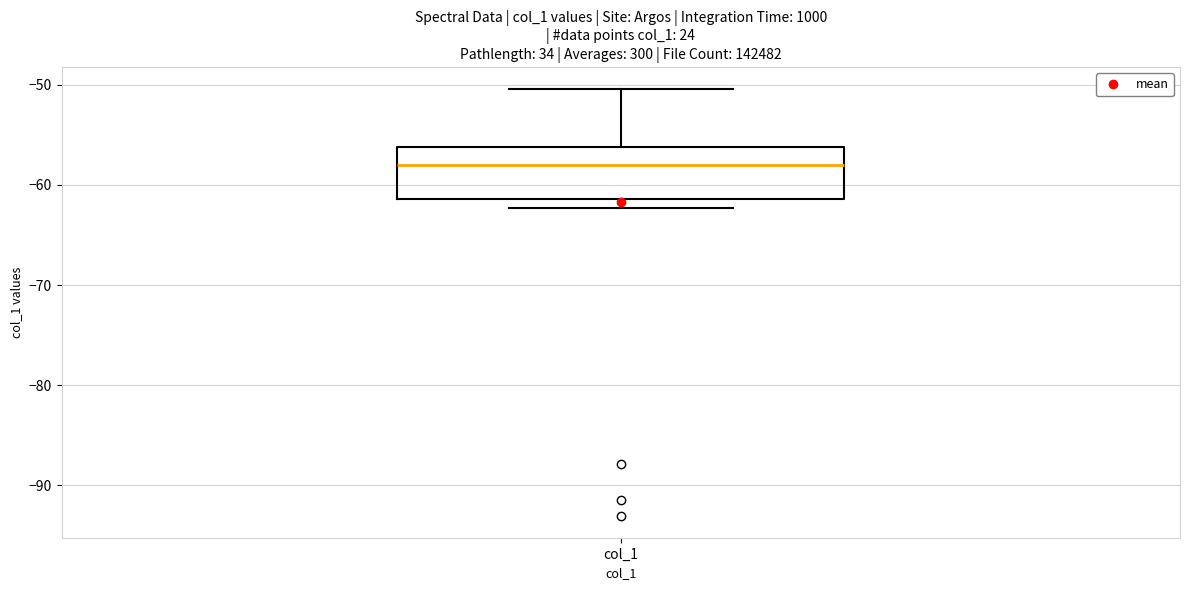

Transcribe this box plot: give where the median line is, the range the box spans, and where the two whiskers end, as read against the y-axis. The values are not printed on the chart, so give them approximately, as read against the axis.

median -58, box -61 to -56, whiskers -62 to -50